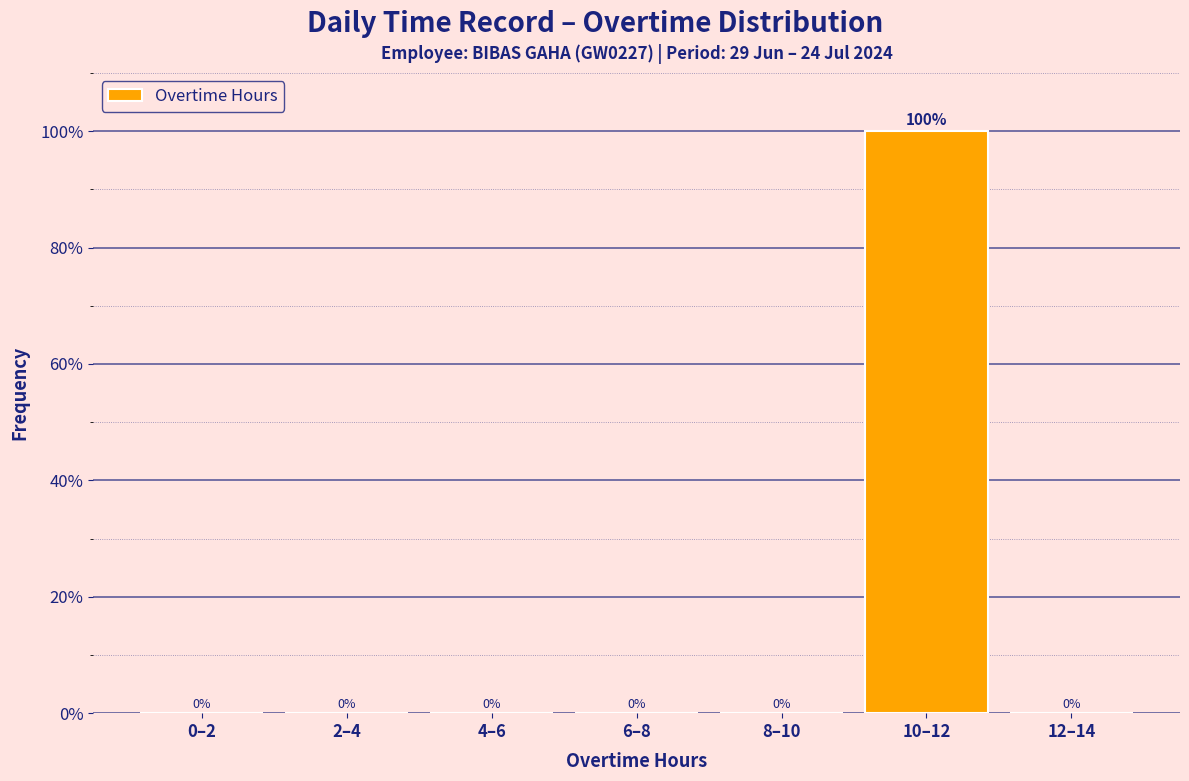

Reading left to right, extract all data points from this chart.

0–2=0	2–4=0	4–6=0	6–8=0	8–10=0	10–12=100	12–14=0